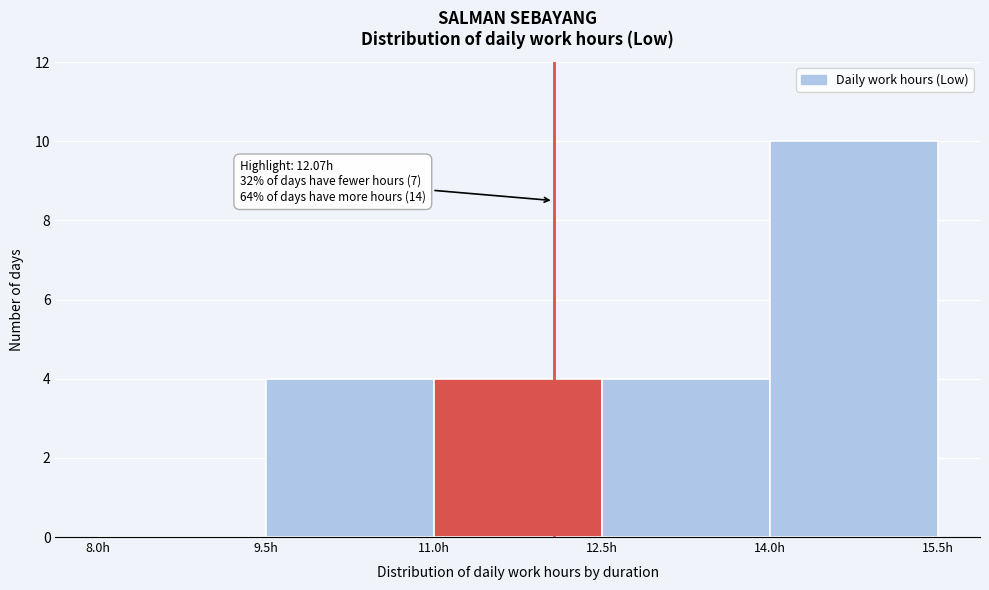

Which range on the x-axis has the tallest bar?

14.0 to 15.5